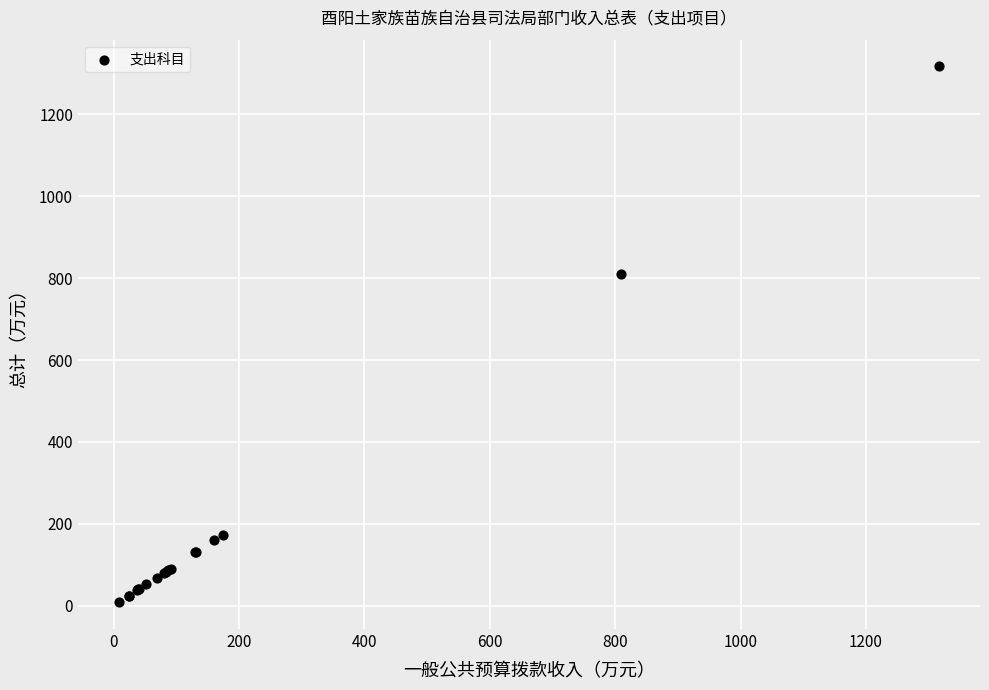

What Y value in the scatter plot is closest to 662?

809.7